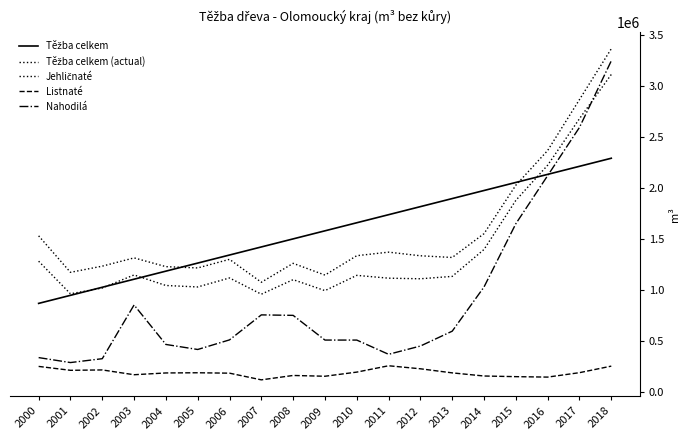

At how many categories does at least one series exceed 1192159?

18